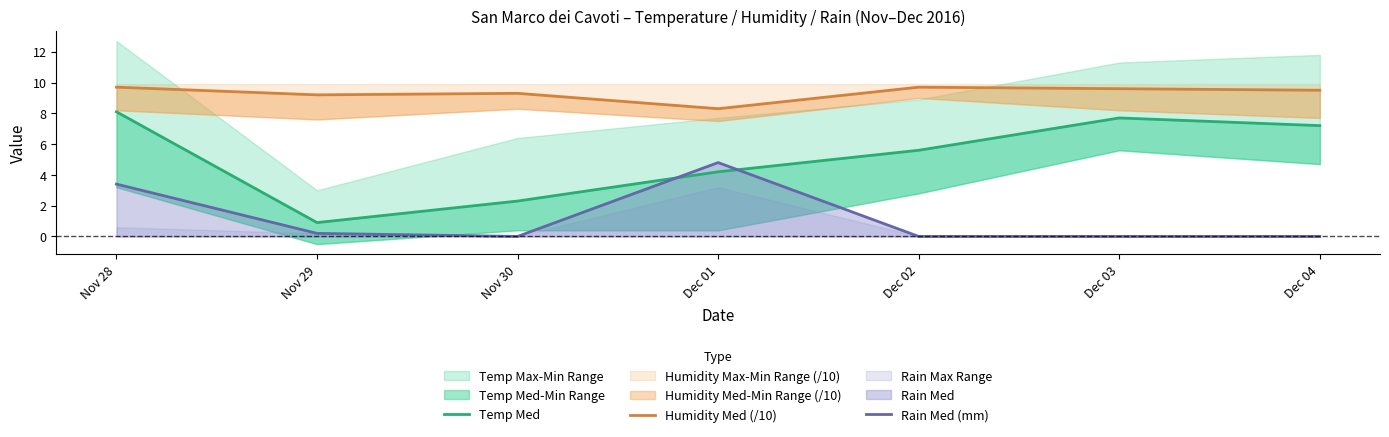

How many lines are shown in the chart?

3